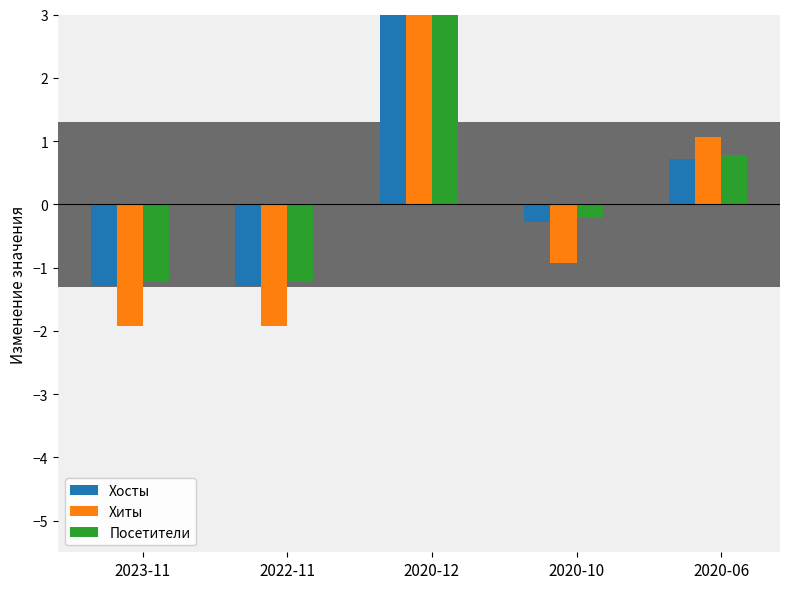

Which series has the largest range (max minus min)?

Хиты